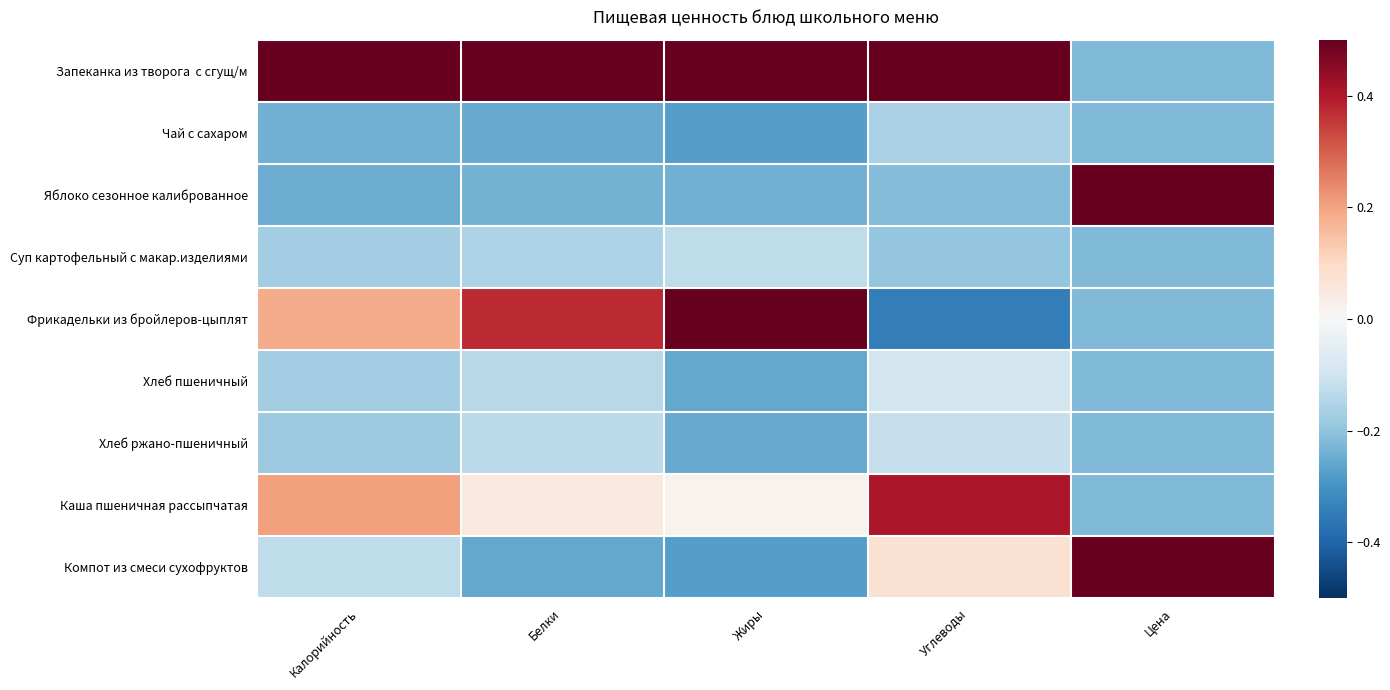

At which category does the chart reach its peak across all series?

Цена